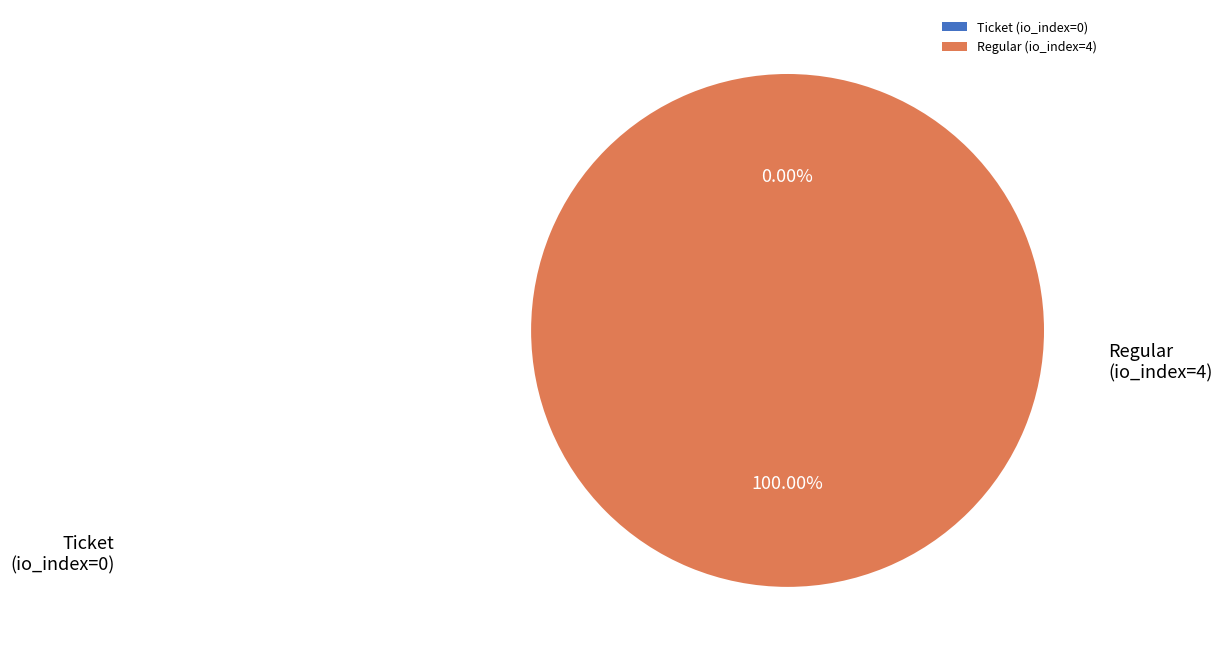

Does Ticket (io_index=0) account for over 50% of the chart?

No